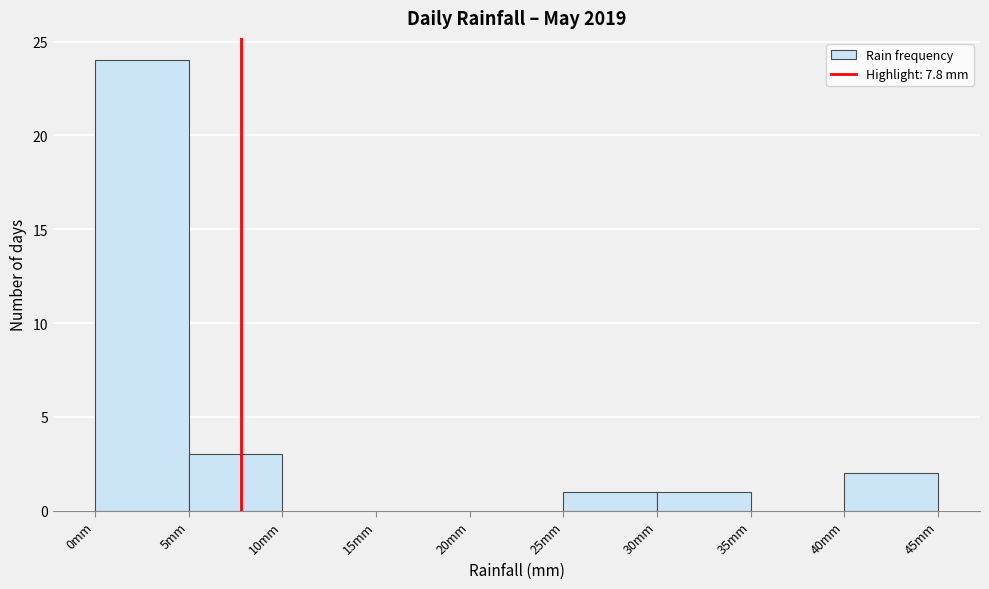

Reading left to right, transcribe this chart: for each bar, give the range it covers on the x-axis and its height. The values are not printed on the chart, so give them approximately, as read against the axis.

0 to 5: 24
5 to 10: 3
10 to 15: 0
15 to 20: 0
20 to 25: 0
25 to 30: 1
30 to 35: 1
35 to 40: 0
40 to 45: 2